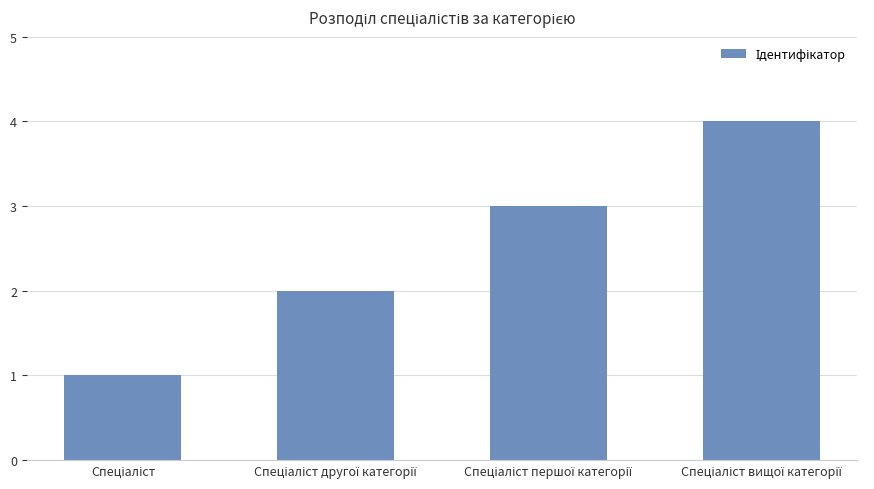

What is the greatest value displayed?

4